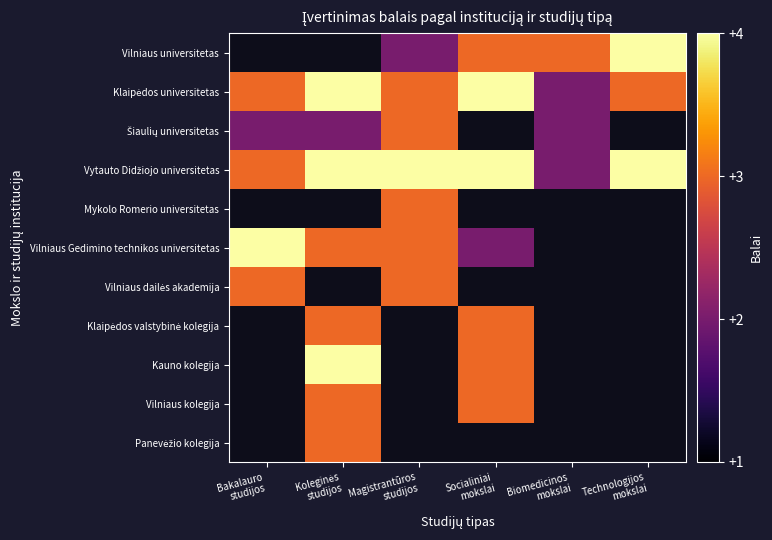

At which label does Šiaulių universitetas reach its peak?

Magistrantūros studijos